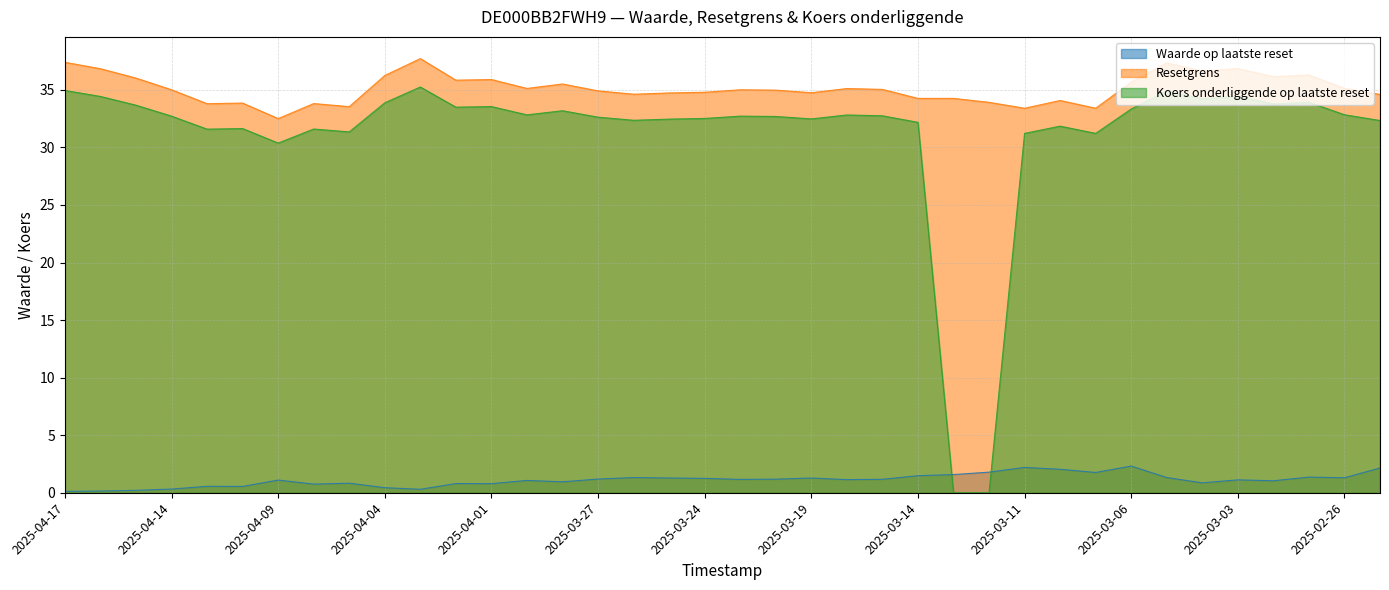

Which has a higher value, 2025-03-06 or 2025-03-12?

2025-03-06